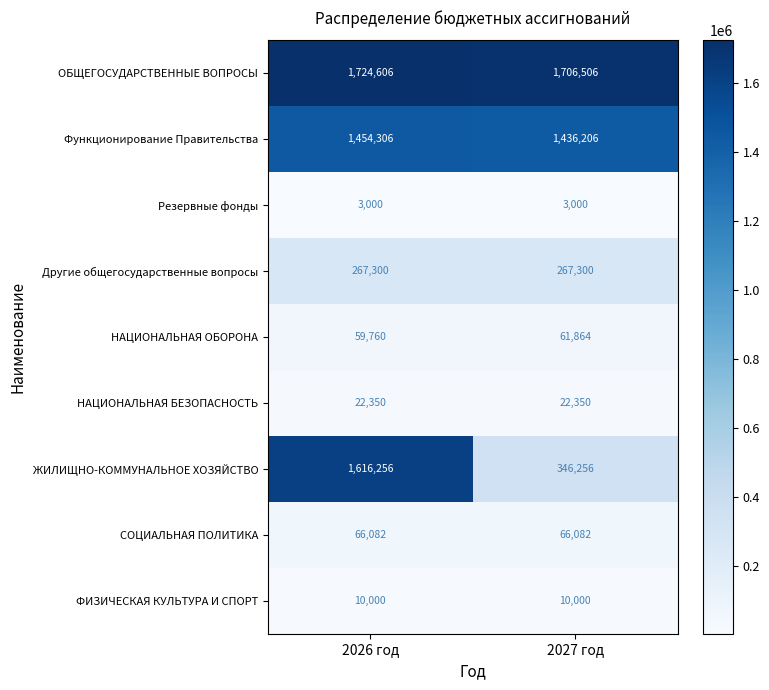

Is it true that Функционирование Правительства equals 957821 at 2026 год?

False